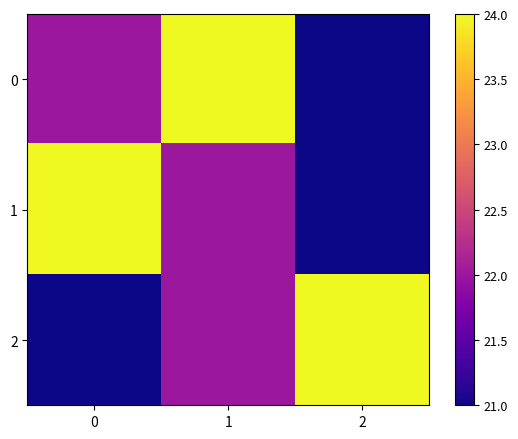

What is the difference between the highest and lowest values at 0?

3